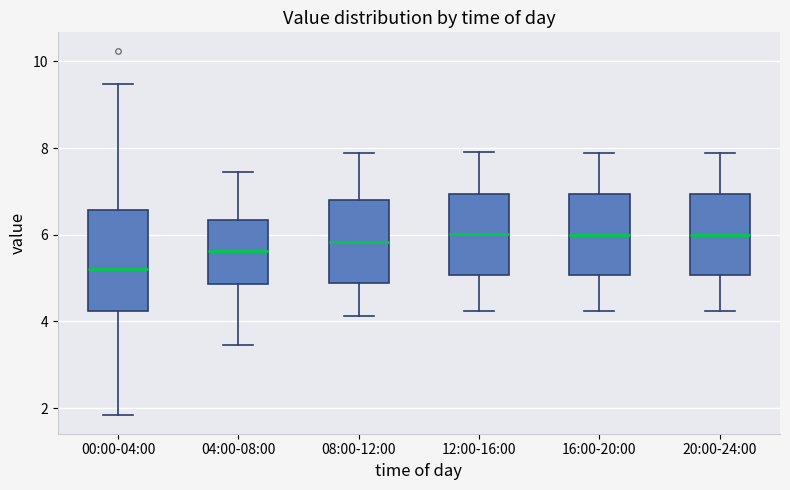

Reading left to right, read every box against the y-axis: the position of its median line, the range the box covers, and the ends of its whiskers. The values are not printed on the chart, so give them approximately, as read against the axis.

00:00-04:00: median 5.2, box 4.2 to 6.6, whiskers 1.8 to 9.4
04:00-08:00: median 5.6, box 4.8 to 6.4, whiskers 3.4 to 7.4
08:00-12:00: median 5.8, box 4.8 to 6.8, whiskers 4.2 to 7.8
12:00-16:00: median 6.0, box 5.0 to 7.0, whiskers 4.2 to 8.0
16:00-20:00: median 6.0, box 5.0 to 7.0, whiskers 4.2 to 7.8
20:00-24:00: median 6.0, box 5.0 to 7.0, whiskers 4.2 to 7.8